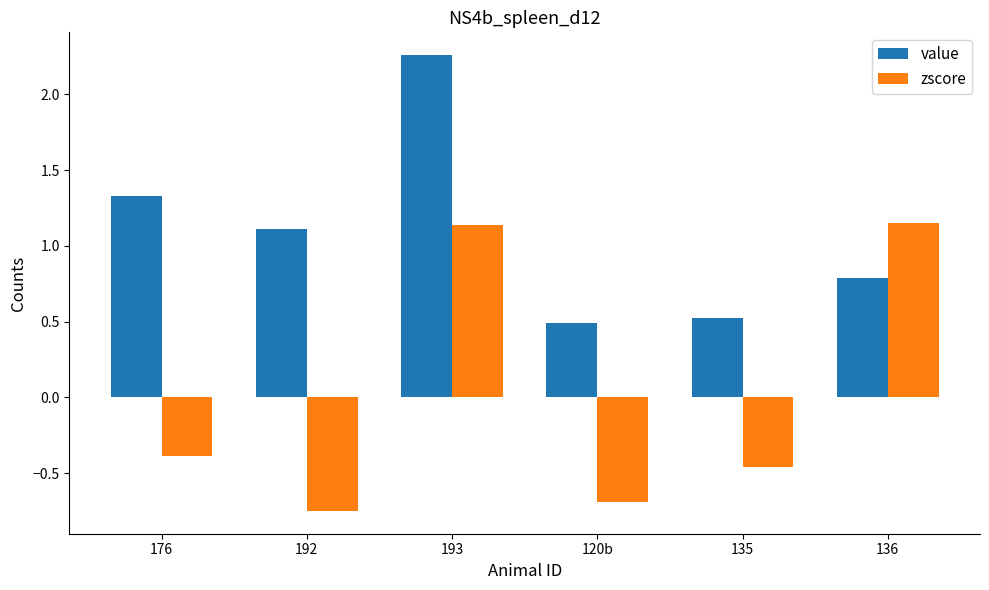

The value series shows 0.5 at 120b. True or false?

True